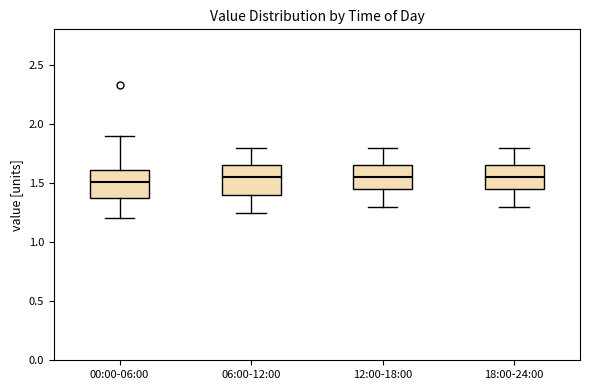

Reading left to right, read every box against the y-axis: the position of its median line, the range the box covers, and the ends of its whiskers. The values are not printed on the chart, so give them approximately, as read against the axis.

00:00-06:00: median 1.50, box 1.35 to 1.60, whiskers 1.20 to 1.90
06:00-12:00: median 1.55, box 1.40 to 1.65, whiskers 1.25 to 1.80
12:00-18:00: median 1.55, box 1.45 to 1.65, whiskers 1.30 to 1.80
18:00-24:00: median 1.55, box 1.45 to 1.65, whiskers 1.30 to 1.80